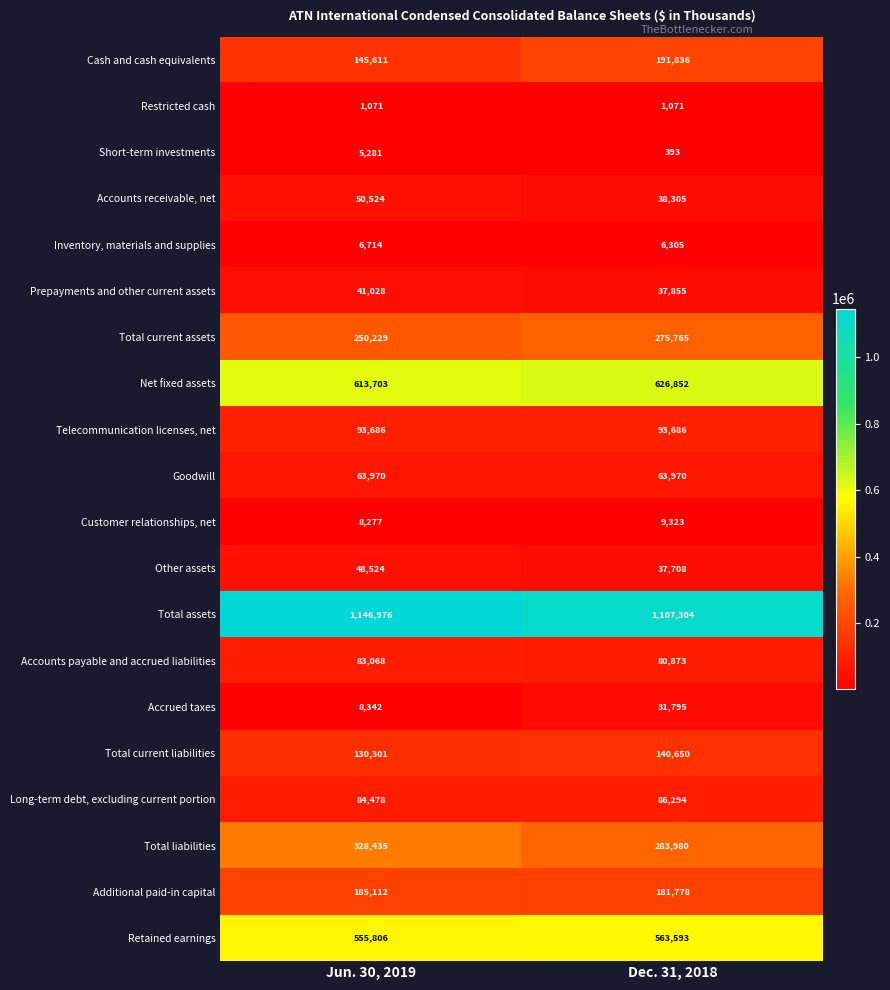

What is the approximate value of Other assets at Jun. 30, 2019?

48524